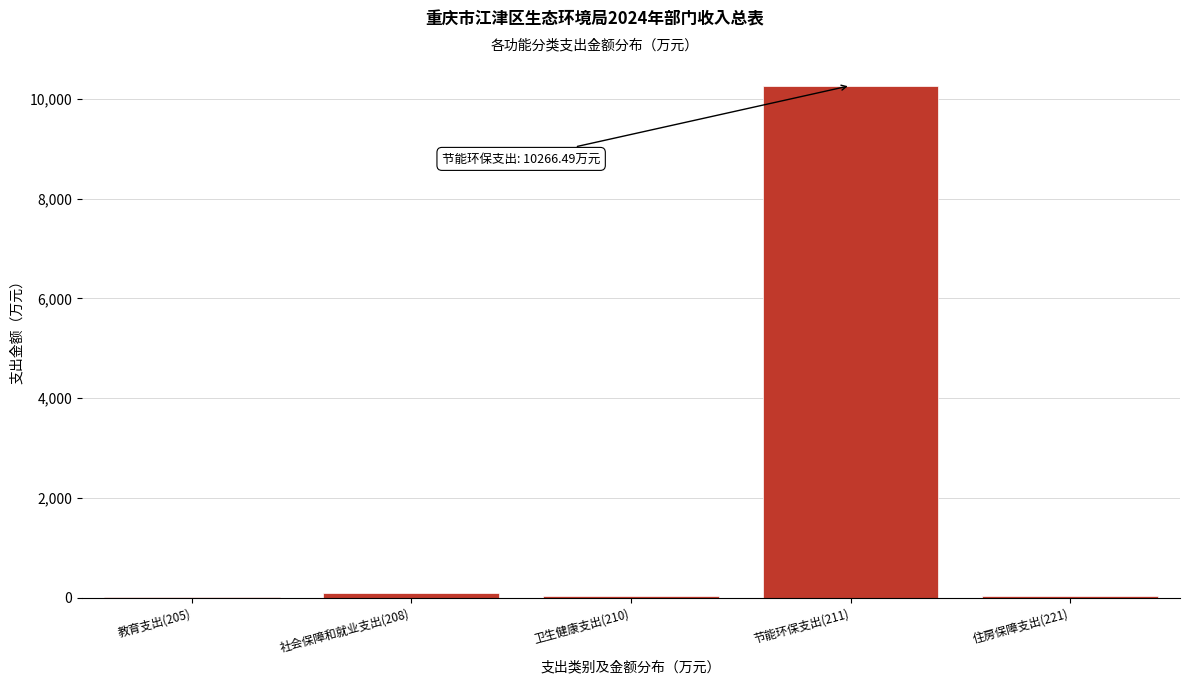

Which label corresponds to the largest value in the chart?

节能环保支出(211)